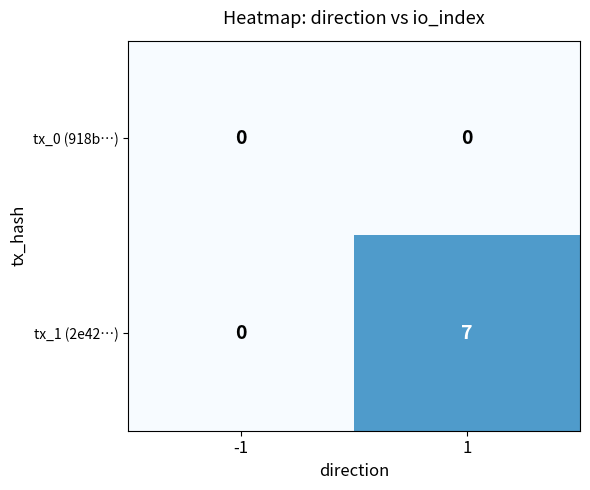

Which series has the largest range (max minus min)?

tx_1 (2e42…)